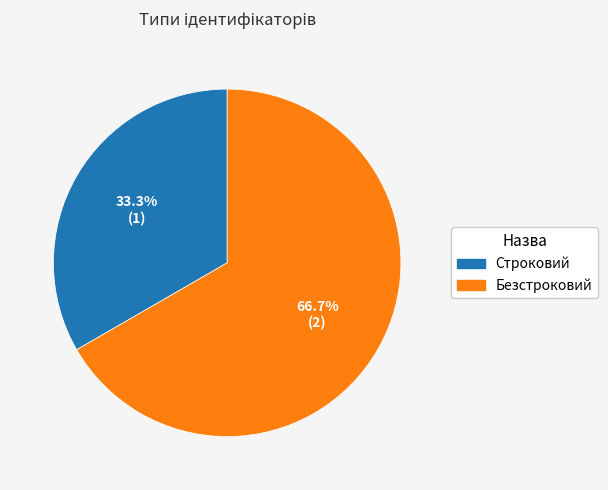

To the nearest percent, what is the average slice percentage?

50%